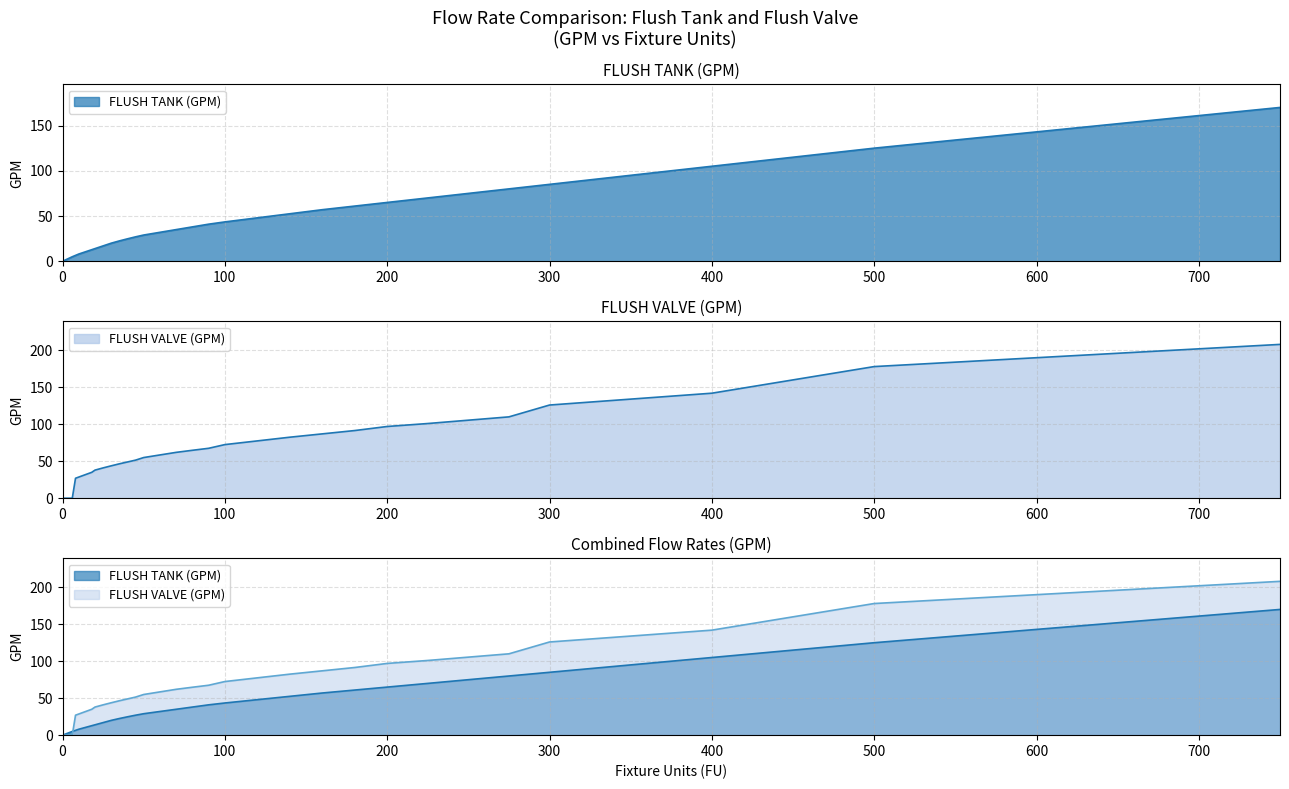

Rank the series by their average value, from lowest to highest.

FLUSH TANK (GPM), FLUSH VALVE (GPM)